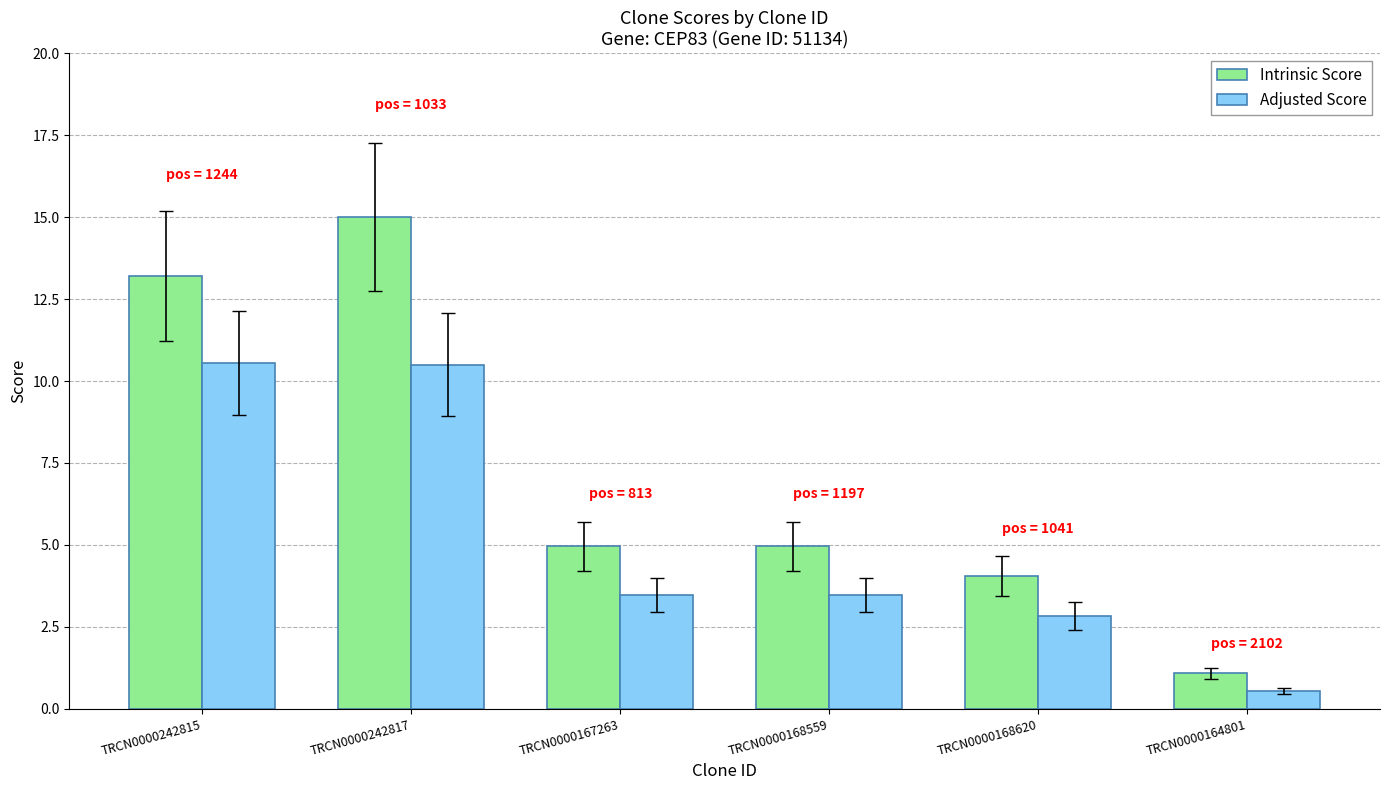

How many values in the Adjusted Score series exceed 3?

4